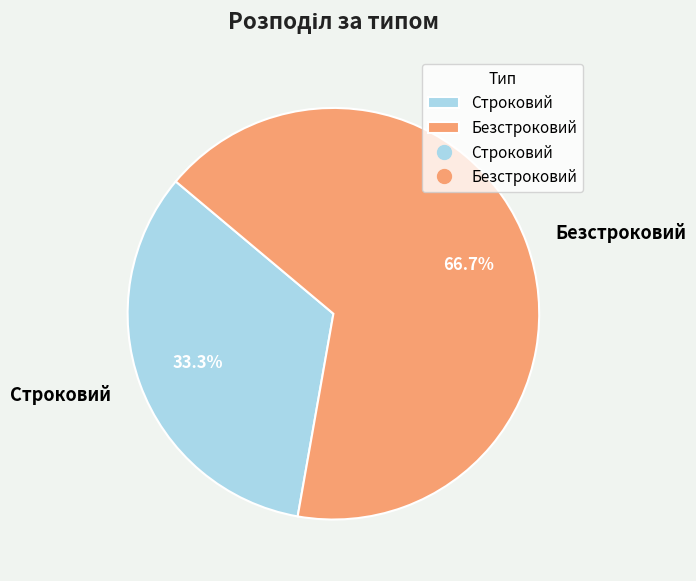

What is the ratio of the value at Строковий to the value at Безстроковий?

0.5